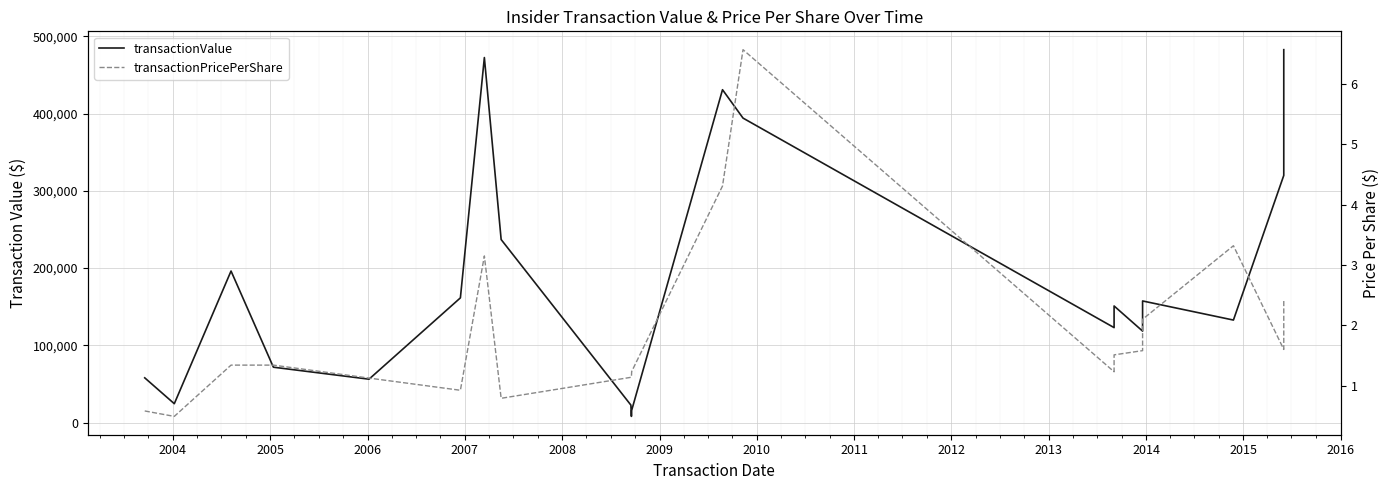

In transactionValue, how many points are higher than both neighbors (excluding endpoints)?

5